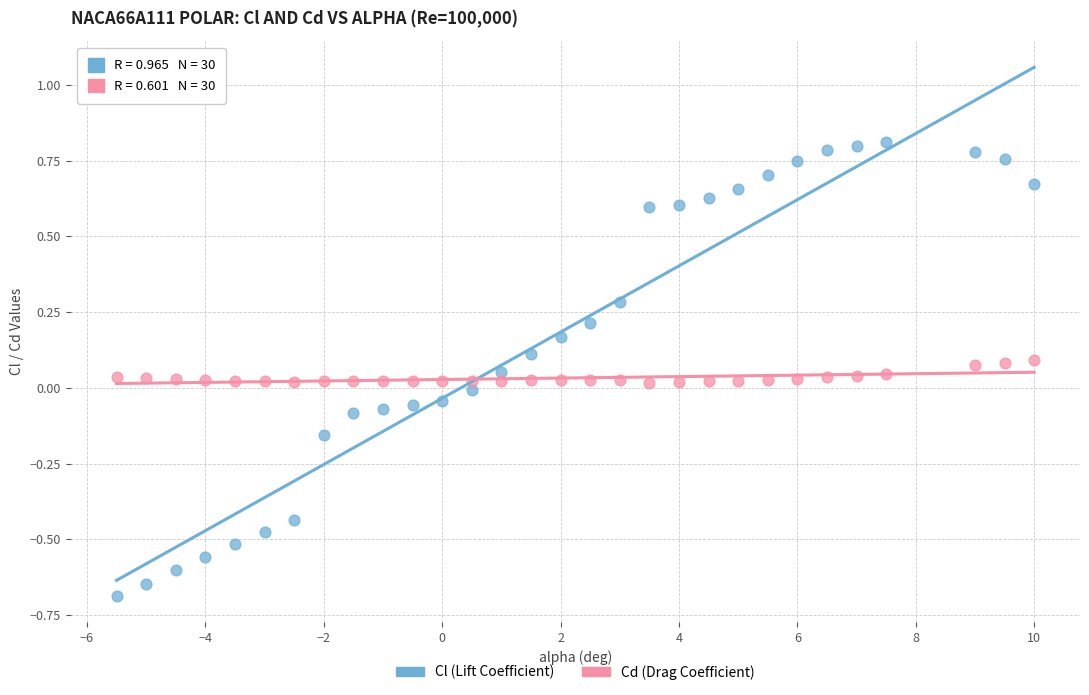

What is the X range (max minus min) for the scatter plot?

15.5